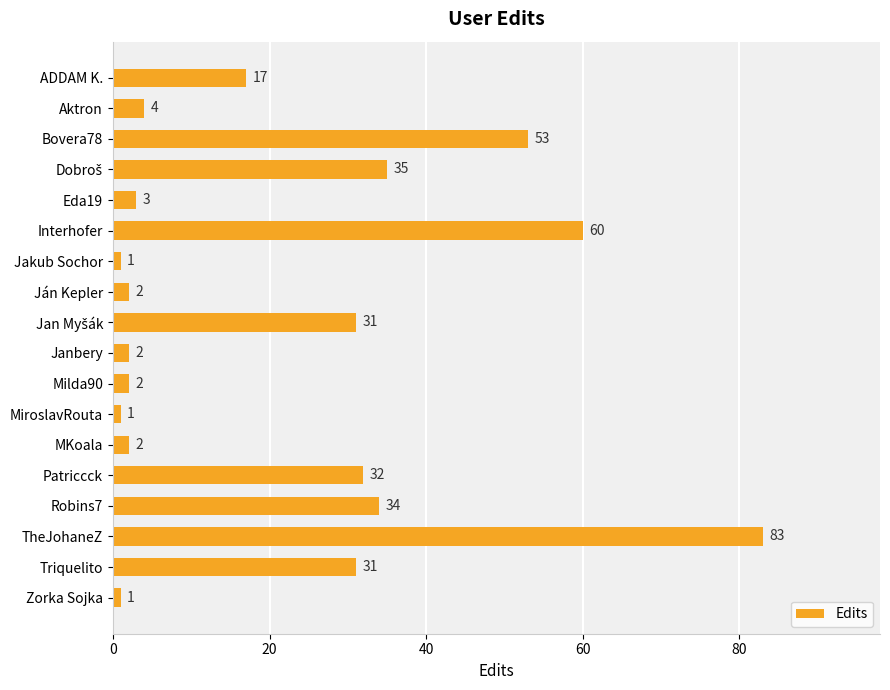

What is the change in value from Robins7 to Triquelito?

-3